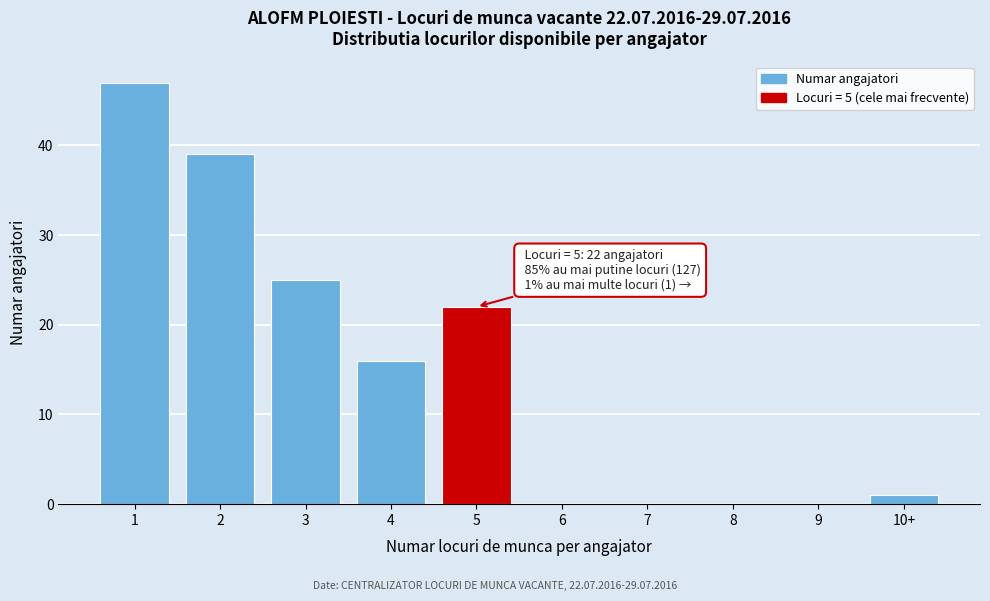

Reading right to left, extract all data points from this chart.

10+=1	9=0	8=0	7=0	6=0	5=22	4=16	3=25	2=39	1=47